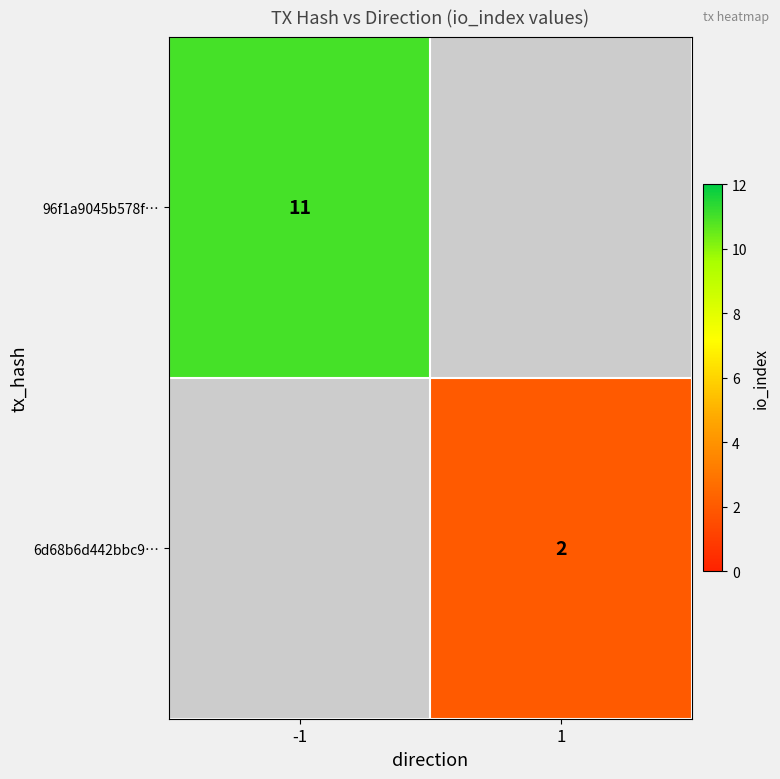

At which category does the chart reach its peak across all series?

-1